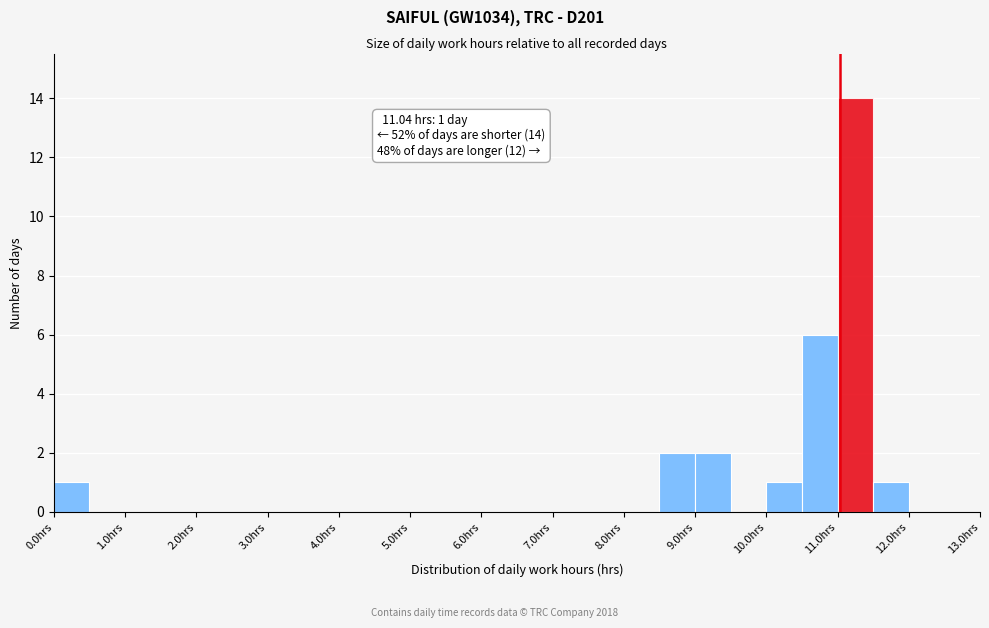

Over which range of the x-axis is the bar tallest?

11.0 to 11.5